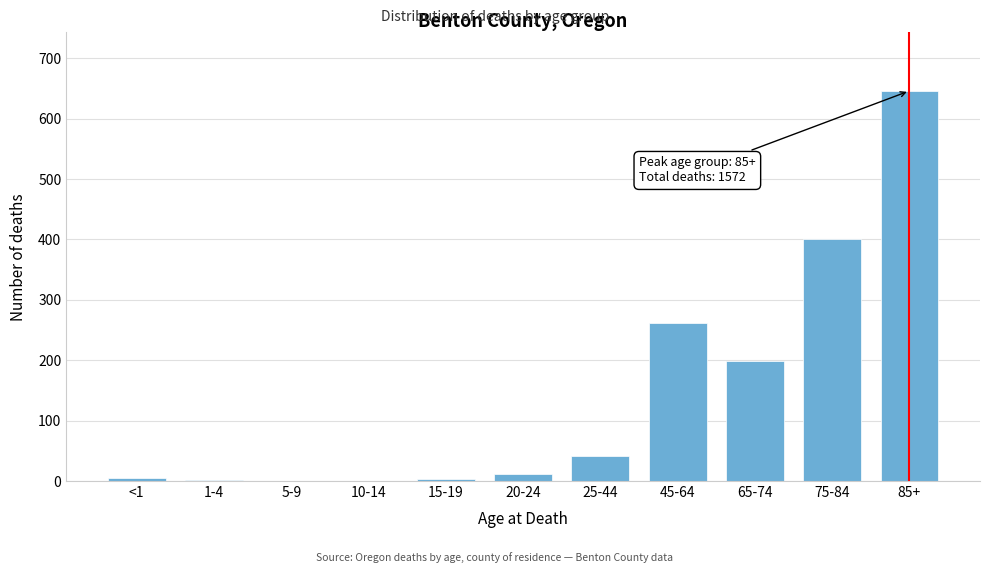

What is the sum of all values?

1572